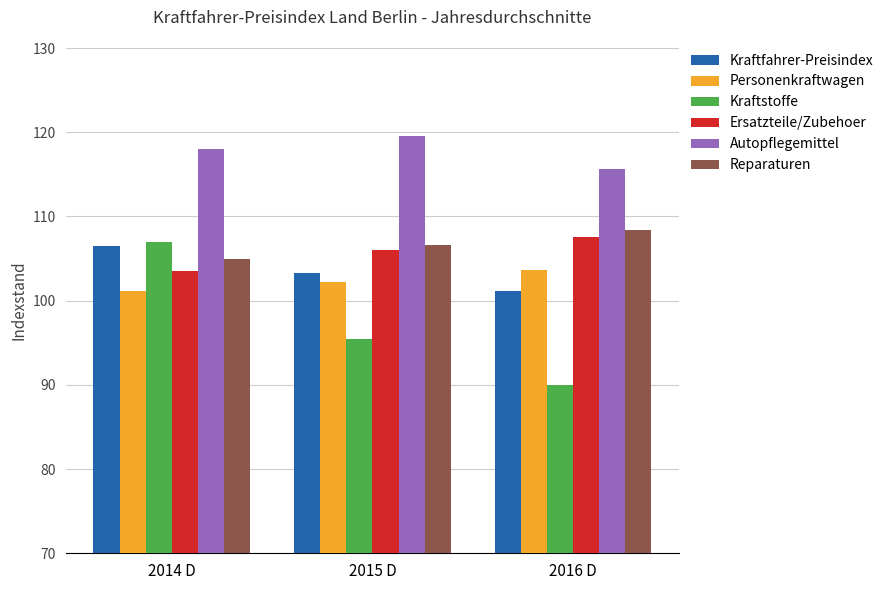

List the series in order of their peak value, lowest first.

Personenkraftwagen, Kraftfahrer-Preisindex, Kraftstoffe, Ersatzteile/Zubehoer, Reparaturen, Autopflegemittel